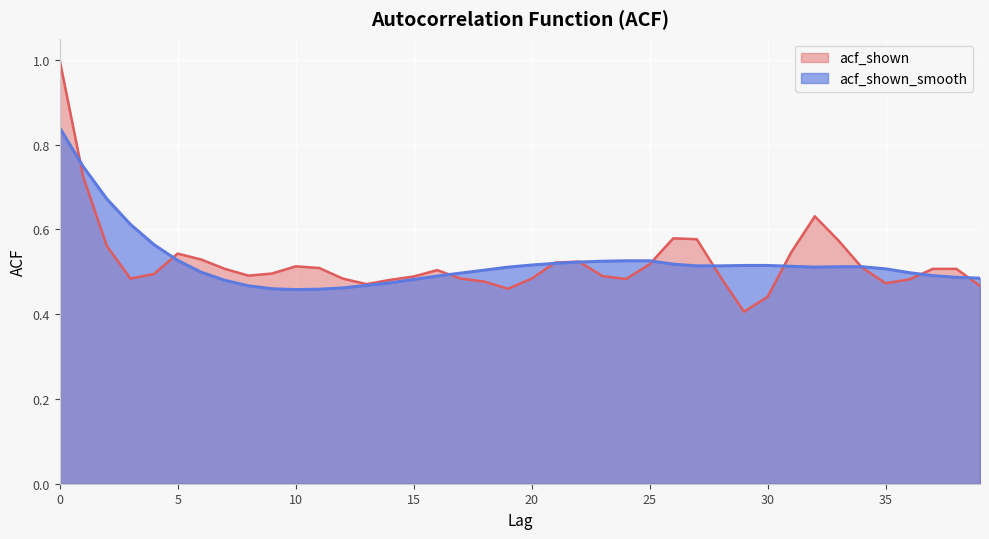

After their last crossing, which series has the higher values: acf_shown or acf_shown_smooth?

acf_shown_smooth